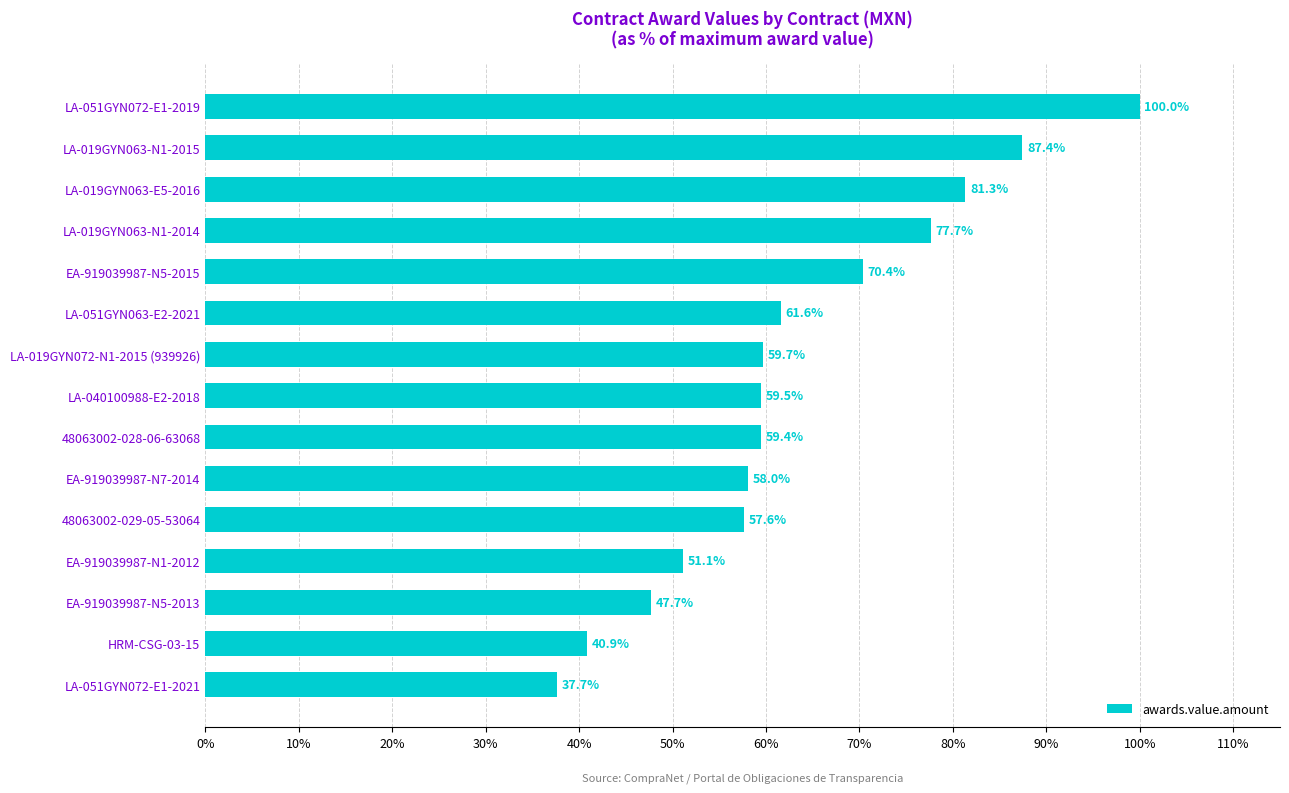

Where is the data nearest to the value 68?

EA-919039987-N5-2015